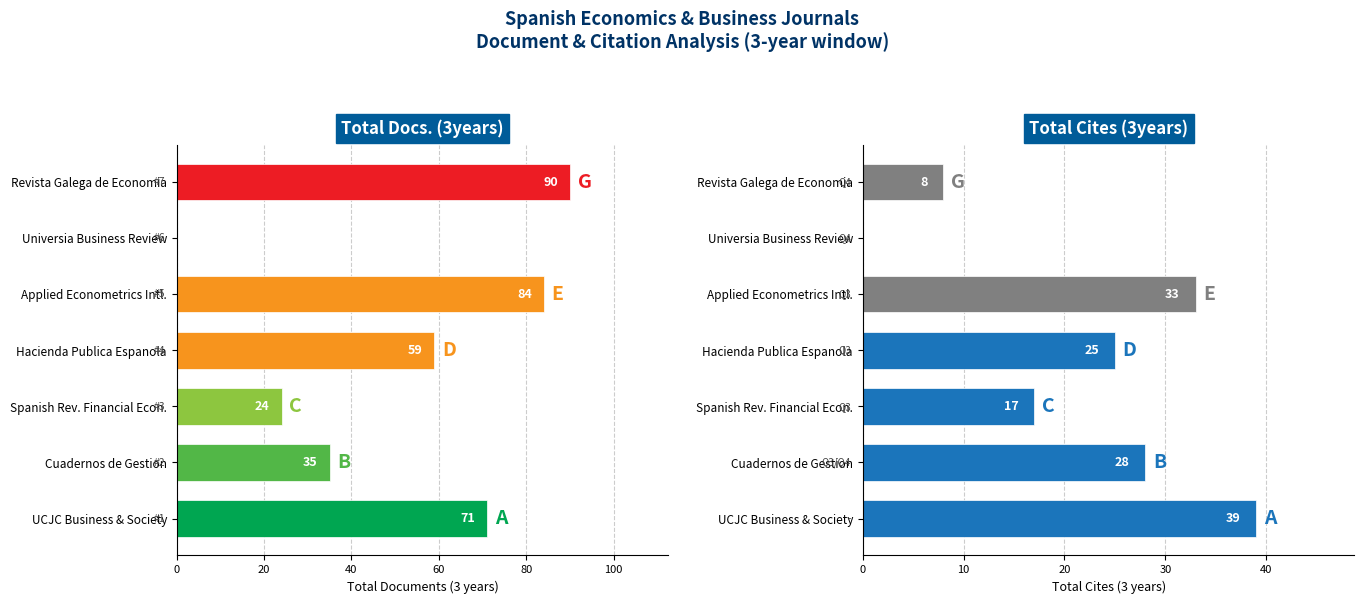

Does the chart contain any negative values?

No